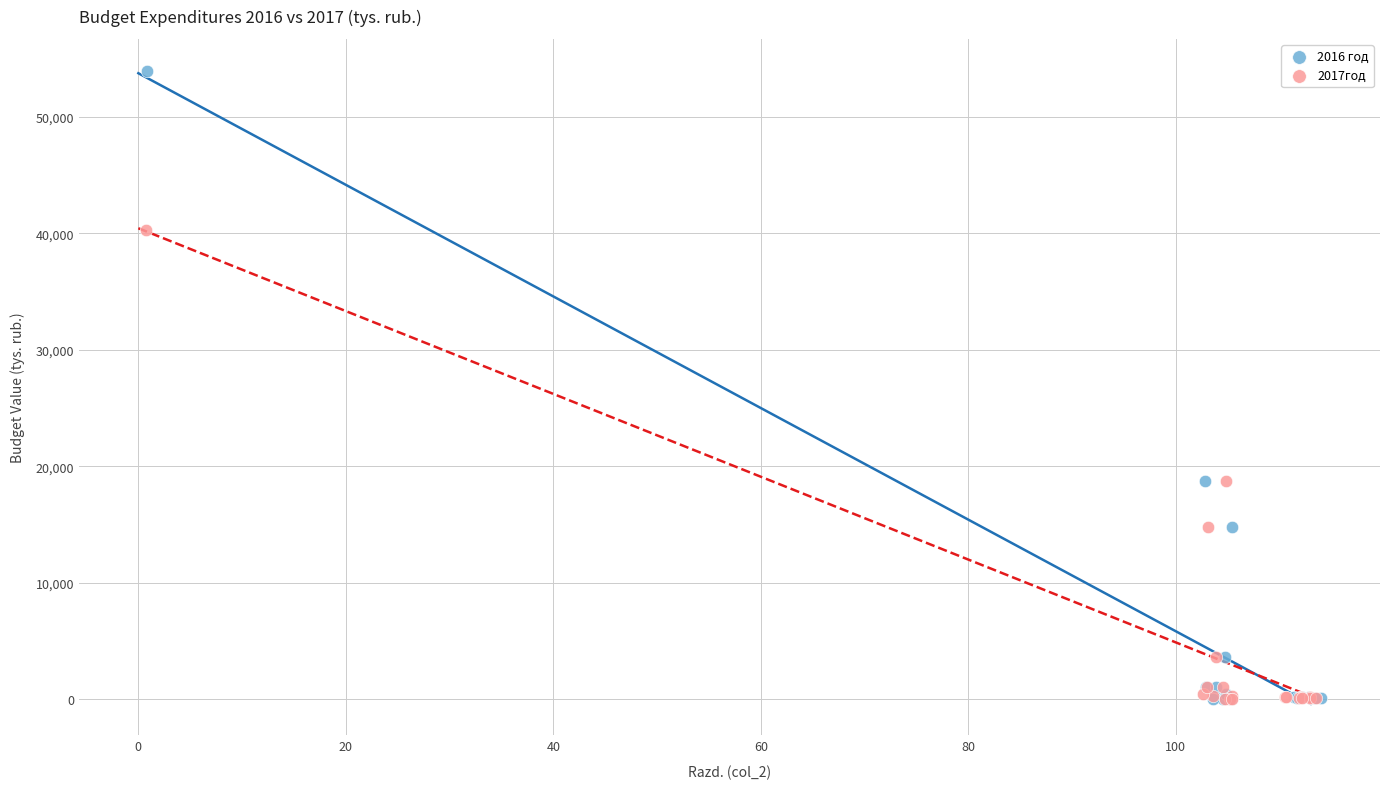

Which series has the largest Y range (max minus min)?

2016 год